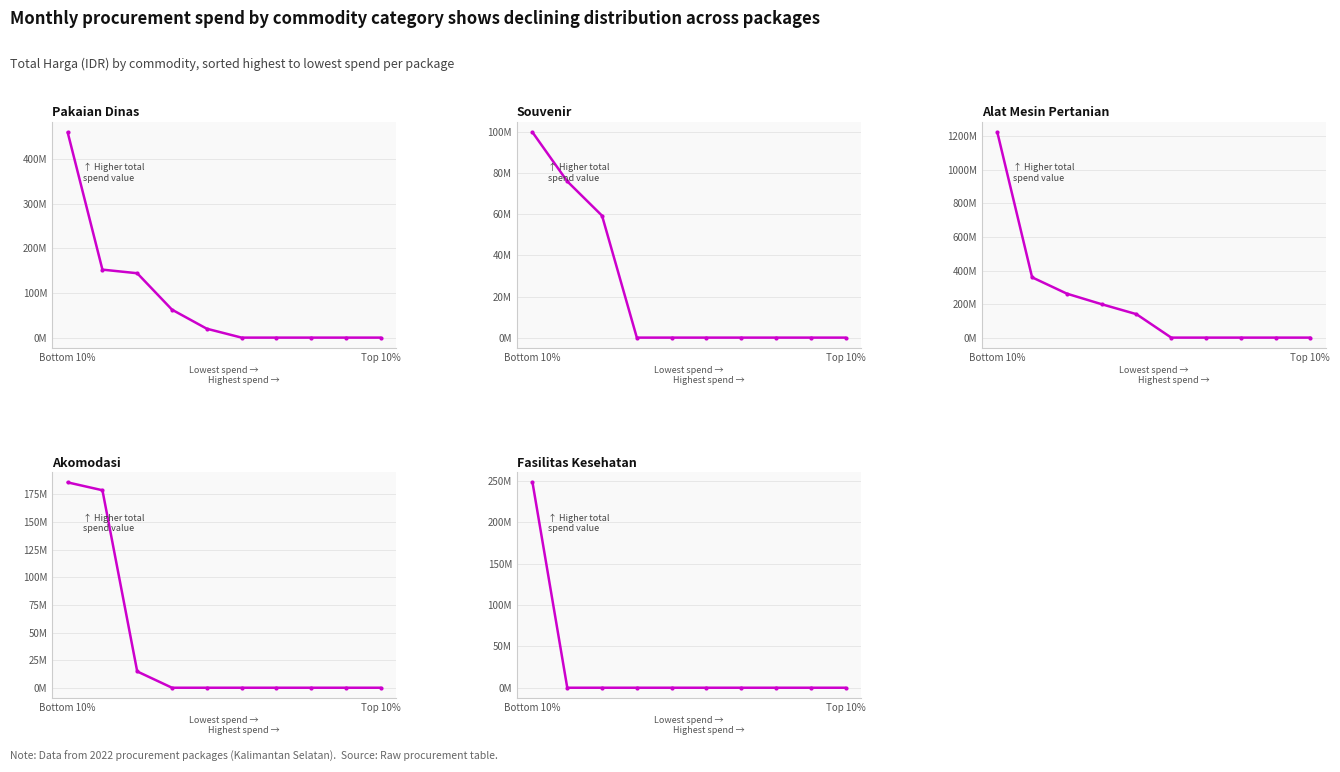

How many series are shown in this chart?

5